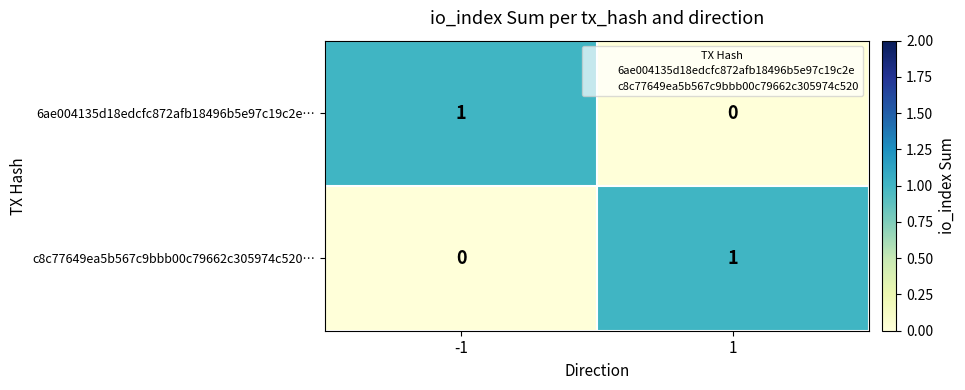

How many categories are shown in the chart?

2